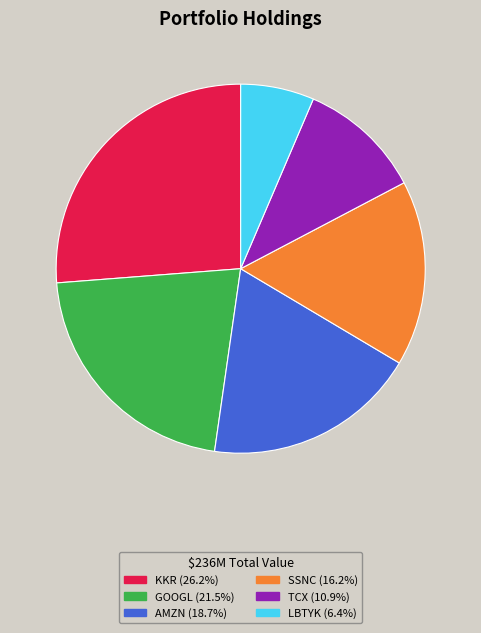

Does any single category account for the majority?

No